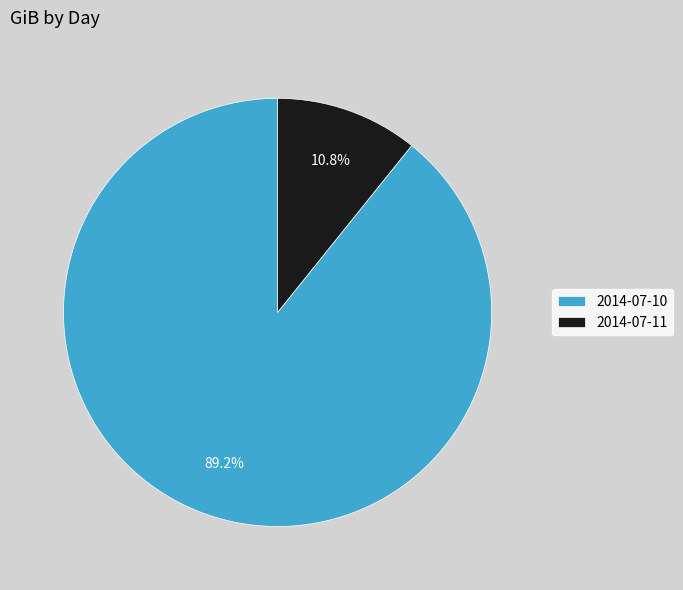

Combined, what portion of the pie is 2014-07-10 and 2014-07-11?

100.0%